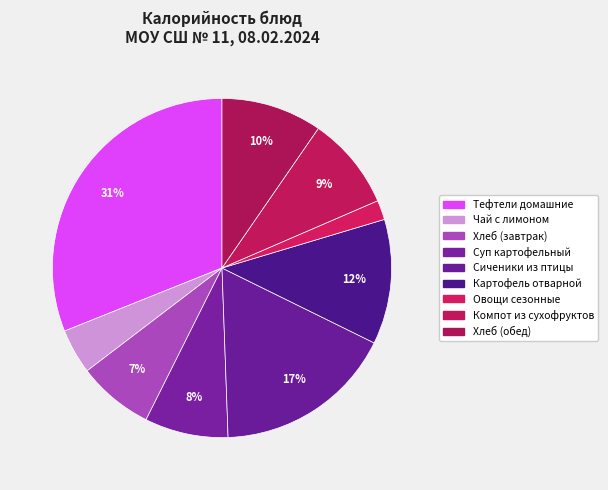

How many slices are in this pie chart?

9